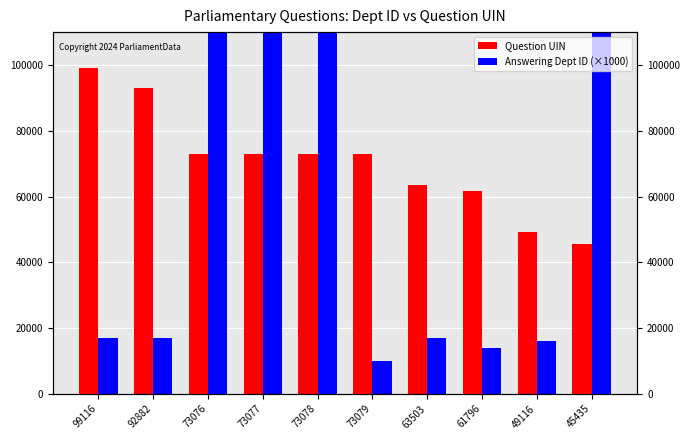

Reading left to right, what are all the values shown in this chart?

Question UIN: 99116=99116	92882=92882	73076=73076	73077=73077	73078=73078	73079=73079	63503=63503	61796=61796	49116=49116	45435=45435
Answering Dept ID (×1000): 99116=17000	92882=17000	73076=201000	73077=201000	73078=201000	73079=10000	63503=17000	61796=14000	49116=16000	45435=201000